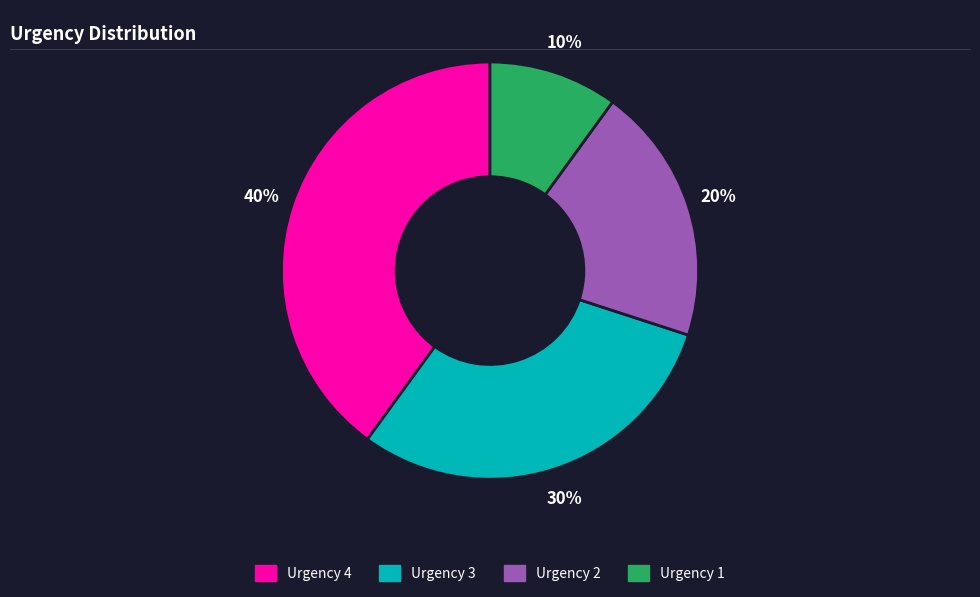

Rank the categories by value from highest to lowest.

Urgency 4, Urgency 3, Urgency 2, Urgency 1